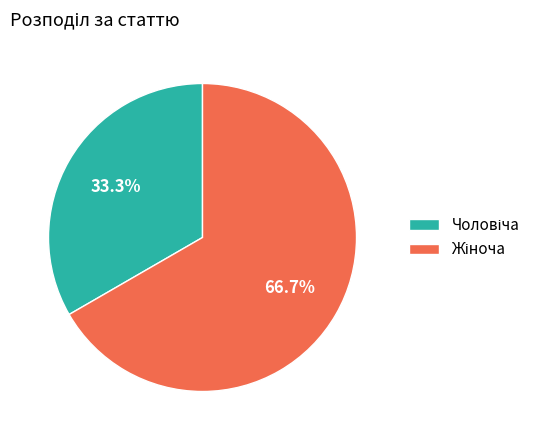

Is there any slice that represents more than half of the pie?

Yes